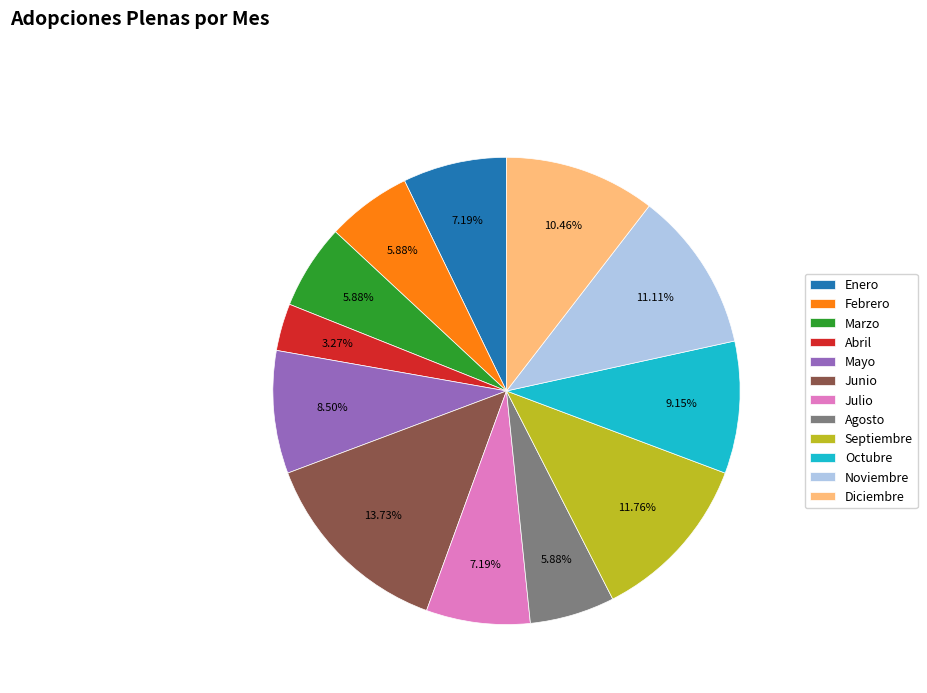

What percentage is NOT represented by Marzo?

94.1%